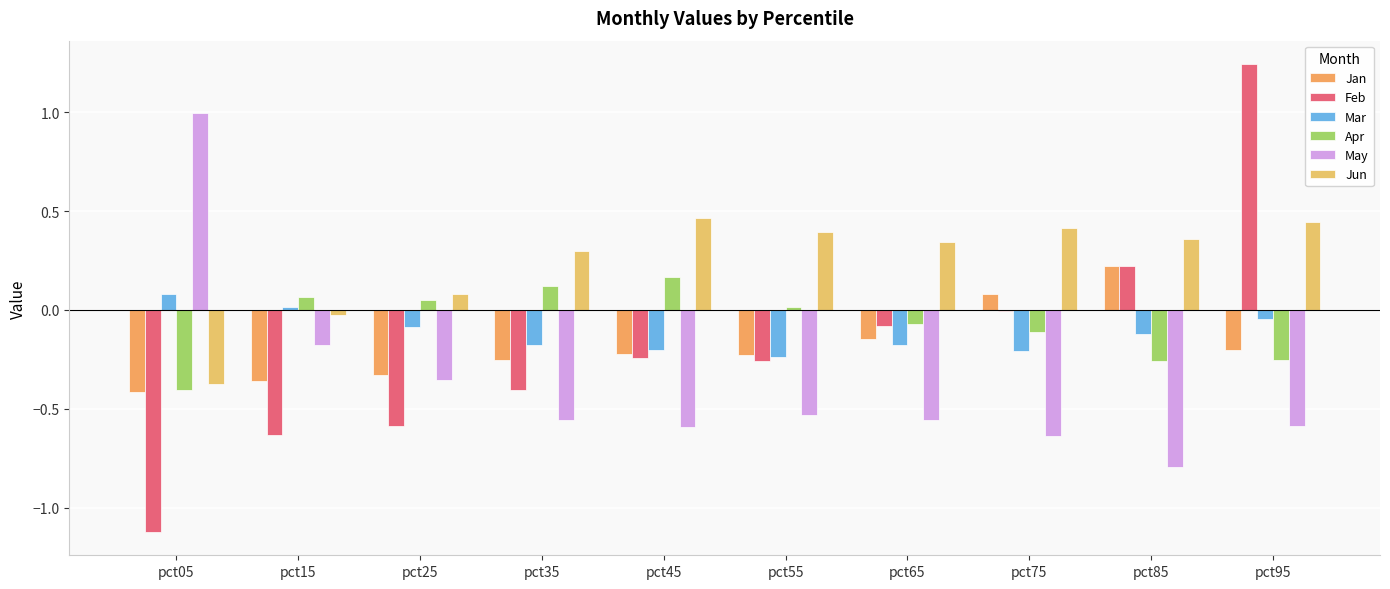

How many values in the Jun series exceed 0?

8